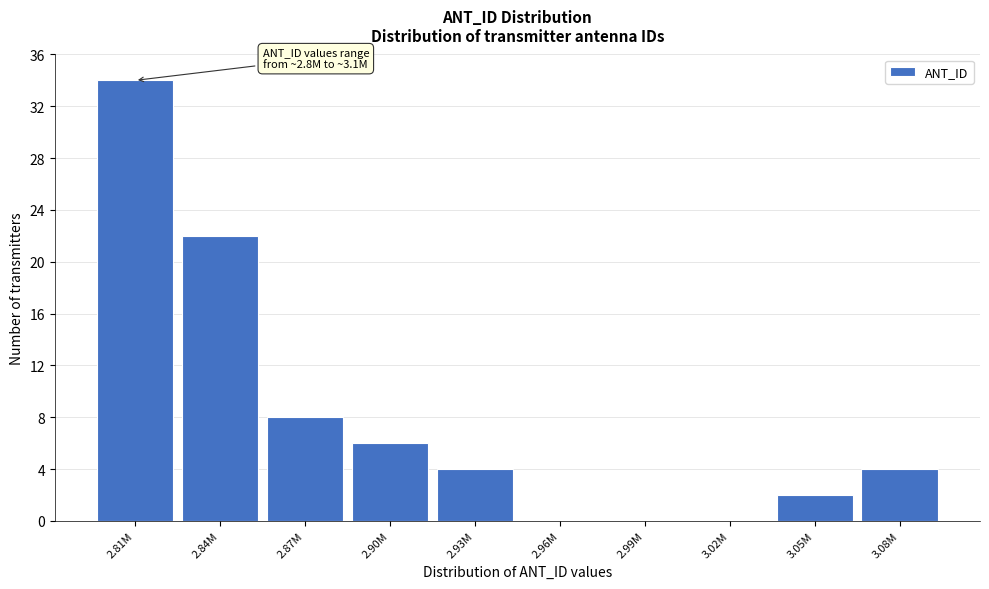

Reading left to right, transcribe all the data shown in this chart.

2.81M=34	2.84M=22	2.87M=8	2.90M=6	2.93M=4	2.96M=0	2.99M=0	3.02M=0	3.05M=2	3.08M=4